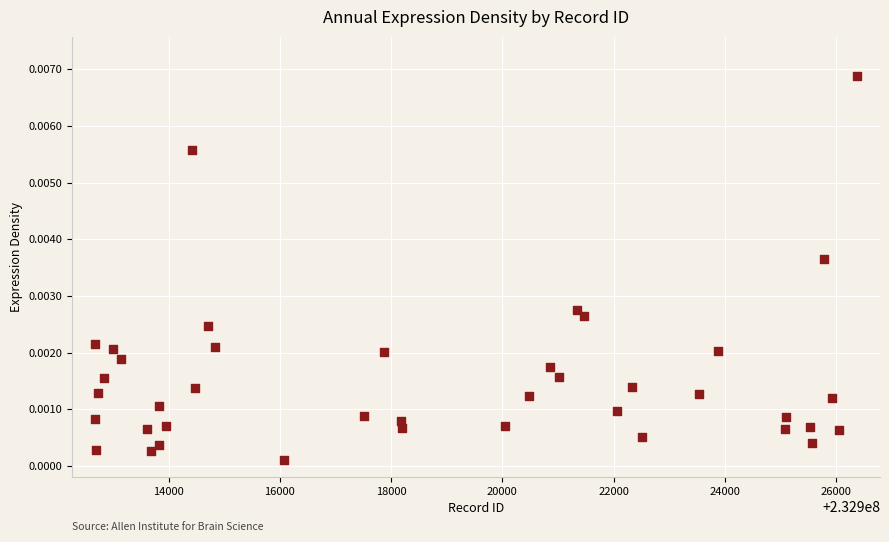

What is the range of X values (max minus min)?

13707.0